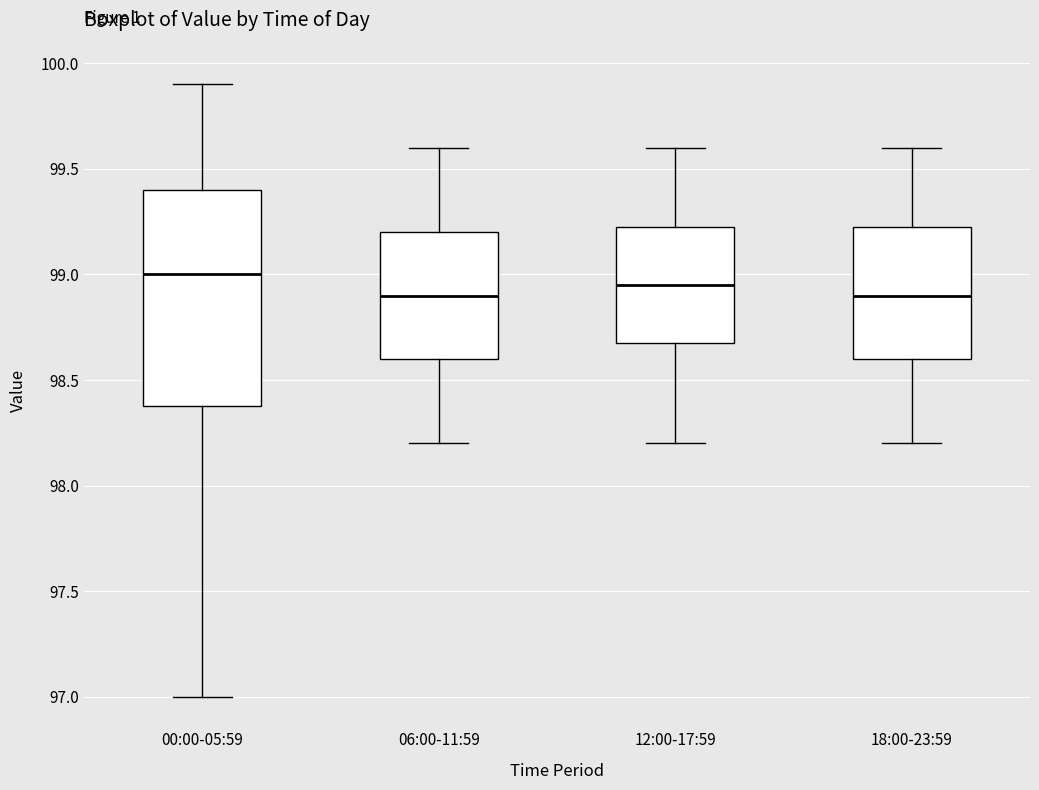

Where is the lower edge of the box for 12:00-17:59 on the y-axis? The values are not printed on the chart, so give them approximately, as read against the axis.

98.70